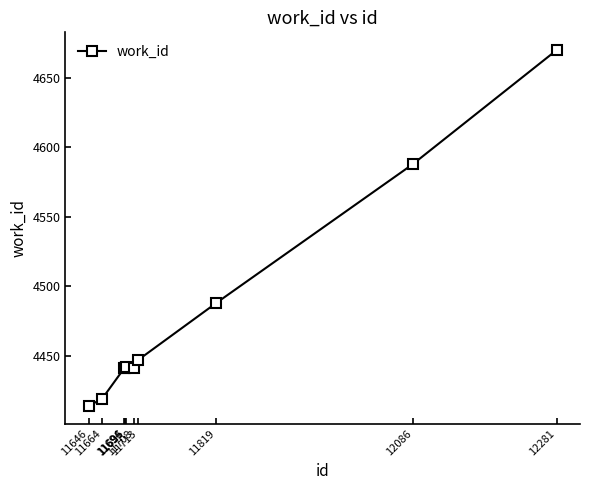

What is the maximum value shown in the chart?

4670